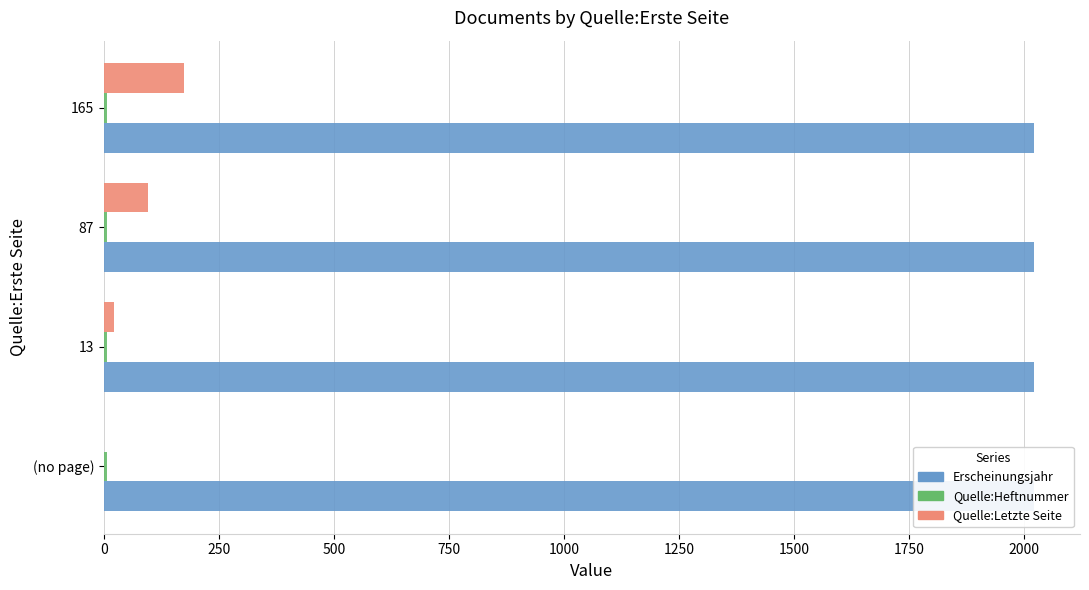

Rank the series by their maximum value, from lowest to highest.

Erscheinungsjahr, Quelle:Heftnummer, Quelle:Letzte Seite